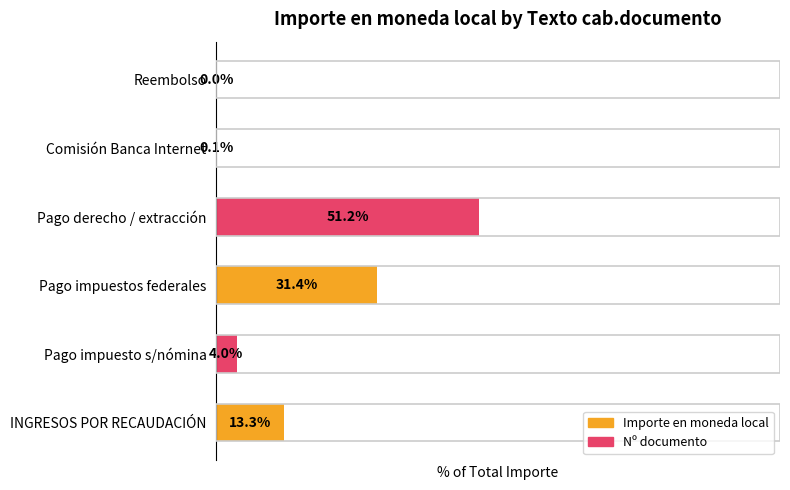

Between INGRESOS POR RECAUDACIÓN and Reembolso, which is larger?

INGRESOS POR RECAUDACIÓN